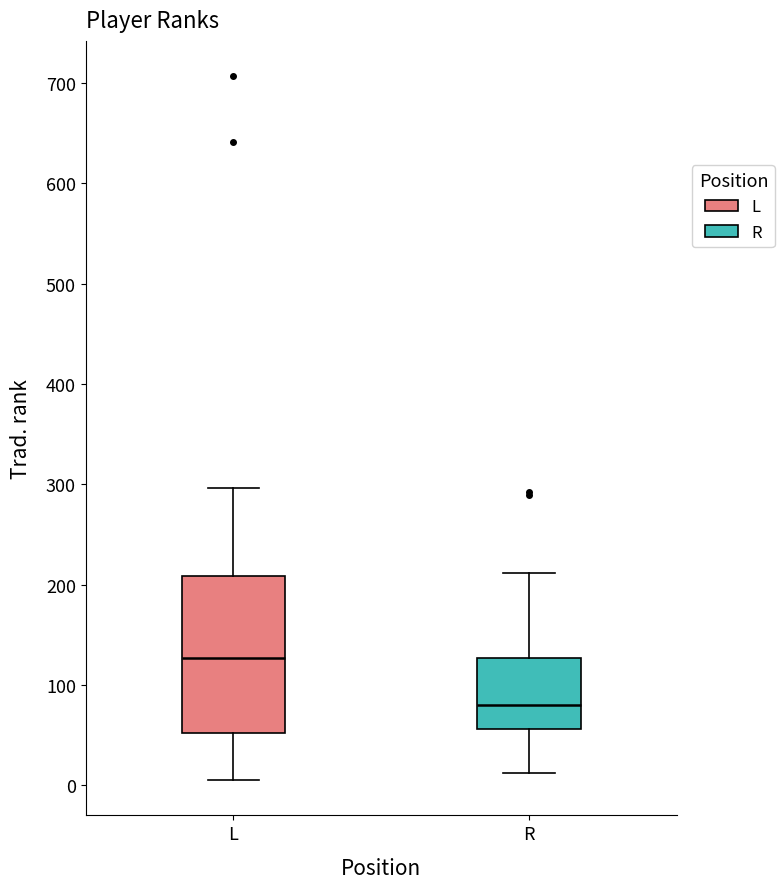

Reading left to right, read every box against the y-axis: the position of its median line, the range the box covers, and the ends of its whiskers. The values are not printed on the chart, so give them approximately, as read against the axis.

L: median 130, box 50 to 210, whiskers 10 to 300
R: median 80, box 60 to 130, whiskers 10 to 210